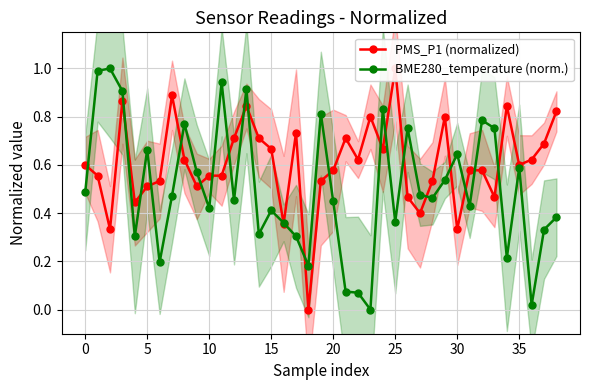

At which label is BME280_temperature (norm.) closest to 0?

23